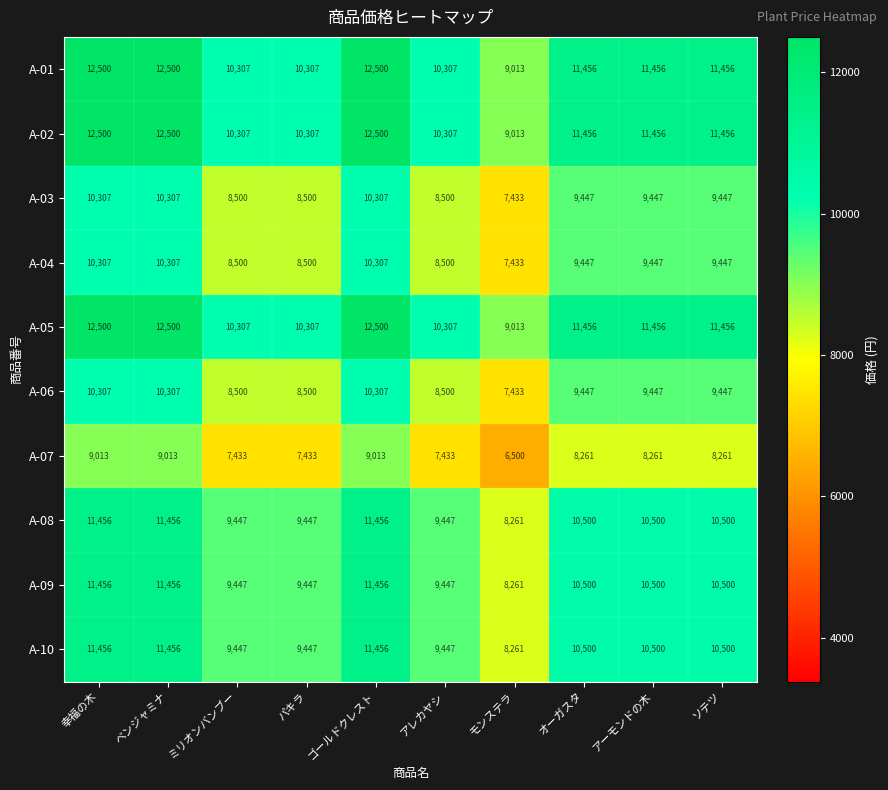

What is the difference between the second highest and minimum values in the A-01 series?

3487